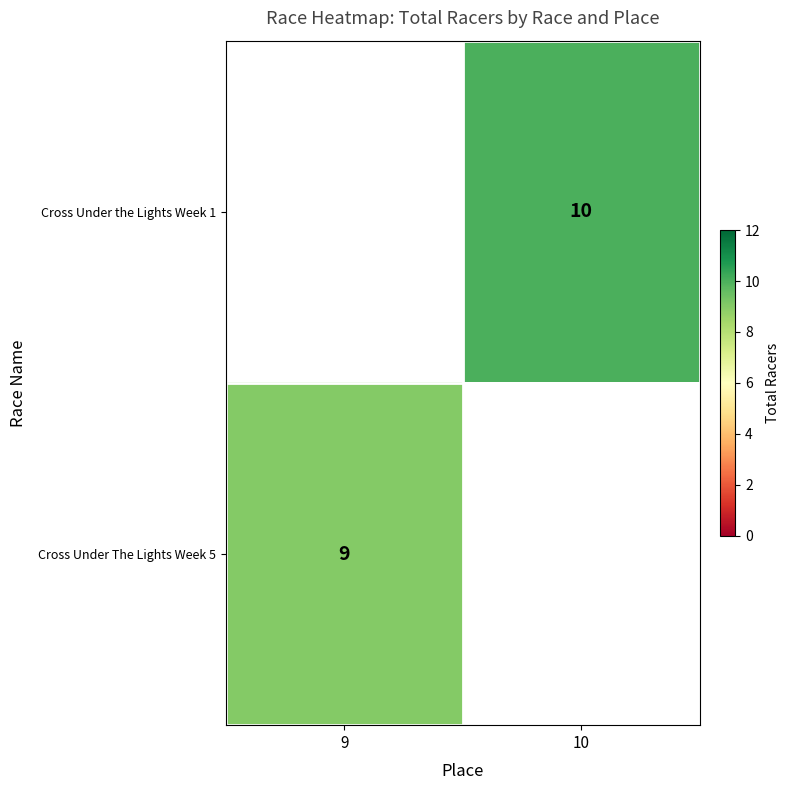

The Cross Under the Lights Week 1 series shows 17 at 10. True or false?

False